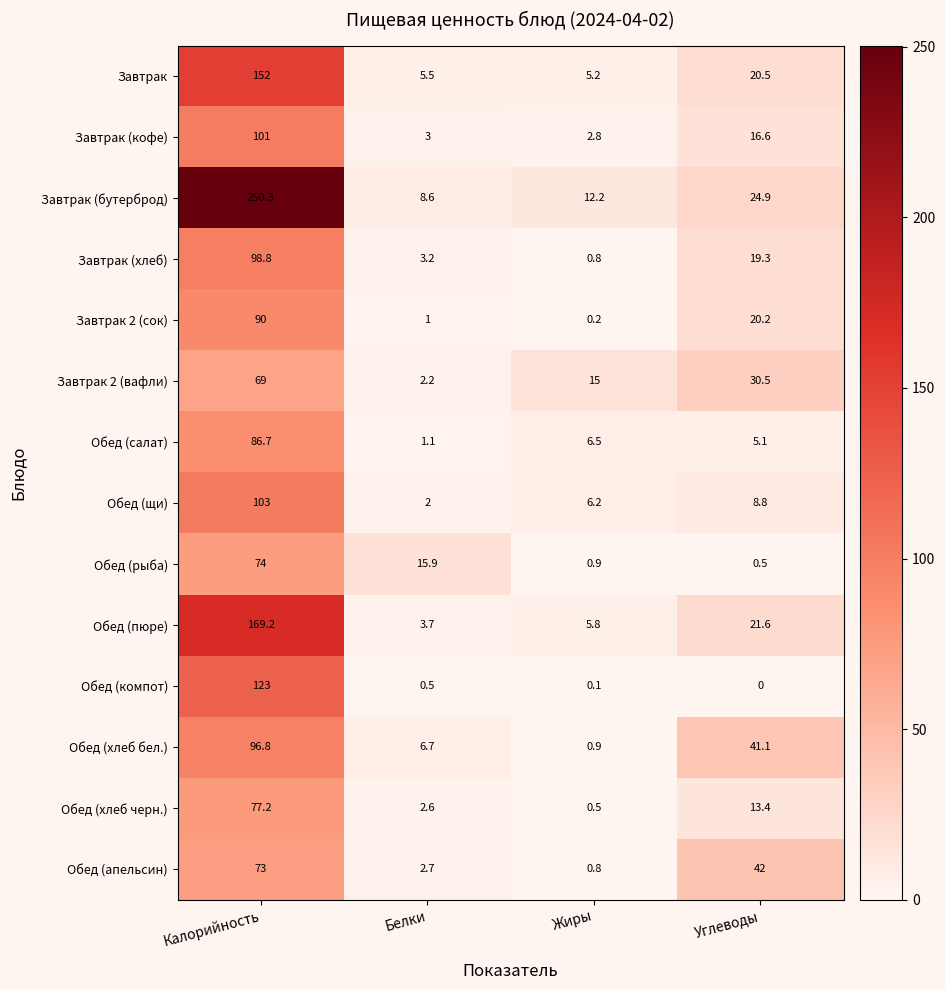

What is the highest value of the Обед (щи) series?

103.0